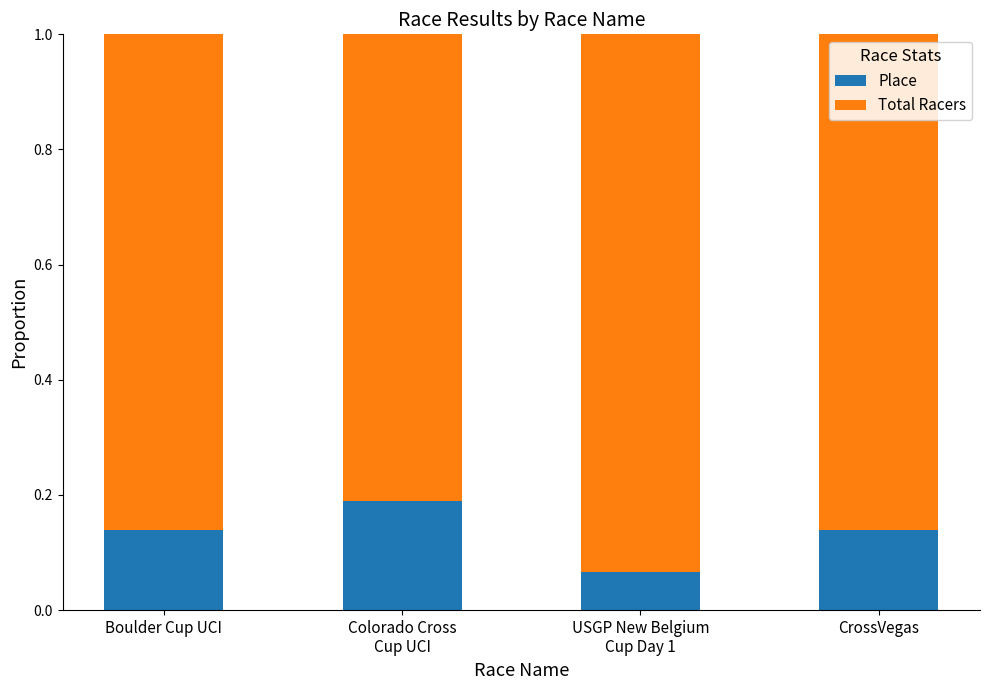

What is the total value across all series at Boulder Cup UCI?

1.0